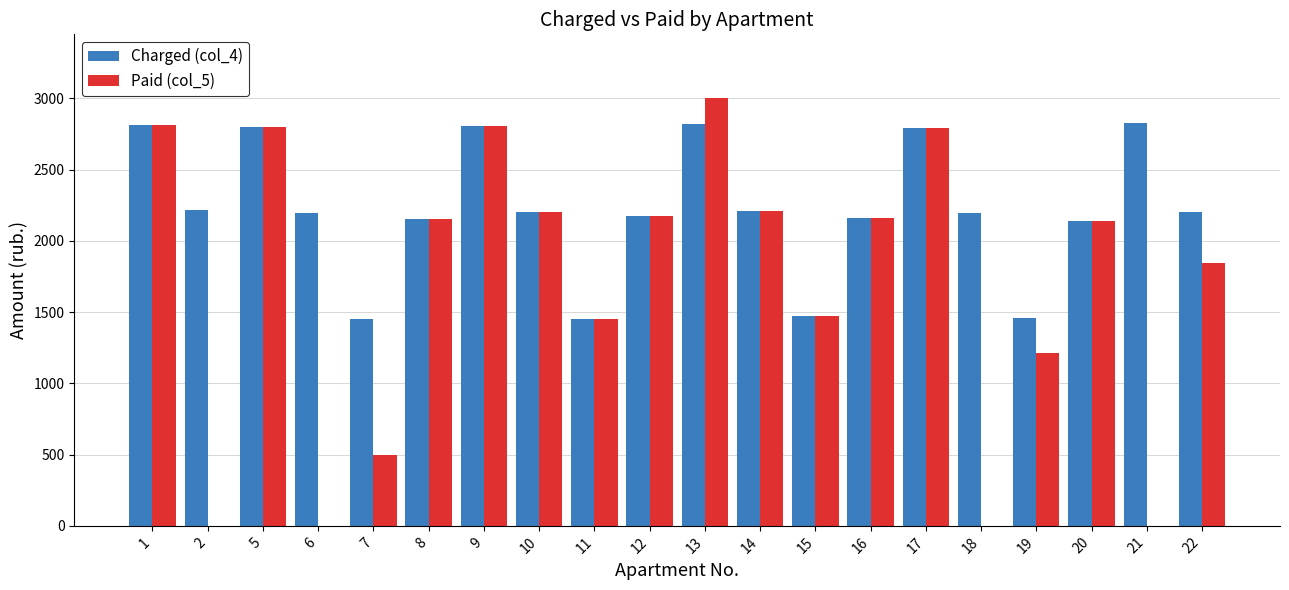

What is the sum of the Paid (col_5) values at 12 and 7?

2673.5